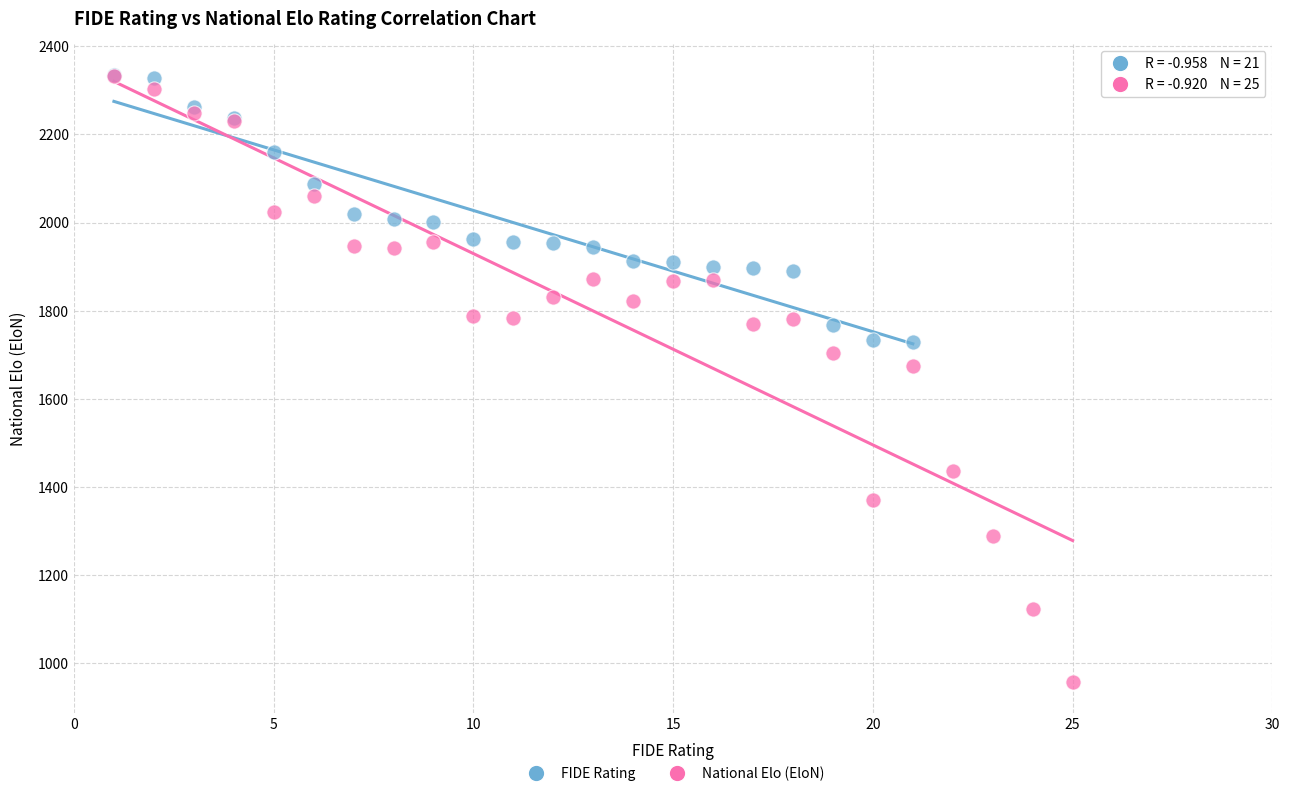

Which series has the largest Y range (max minus min)?

National Elo (EloN)